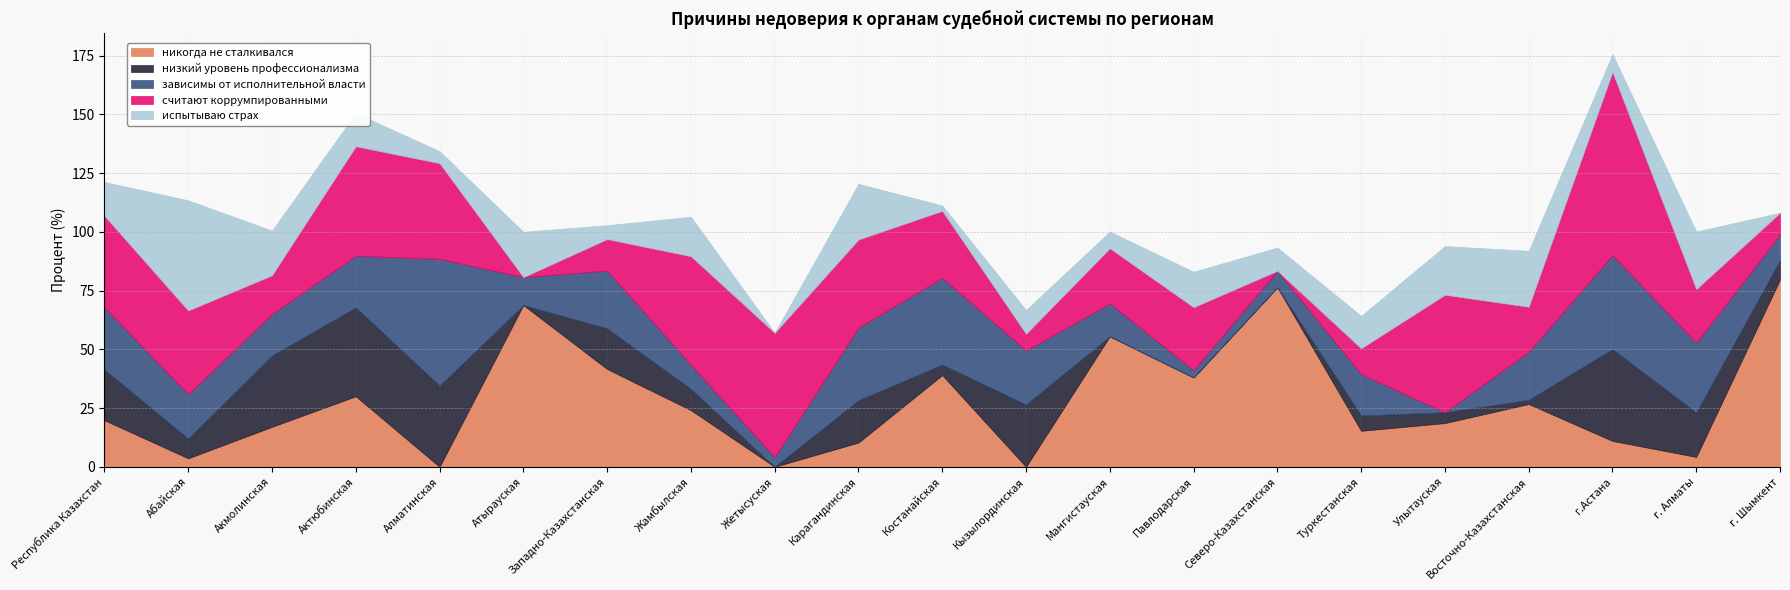

What are all the series names shown in the legend?

никогда не сталкивался, низкий уровень профессионализма, зависимы от исполнительной власти, считают коррумпированными, испытываю страх